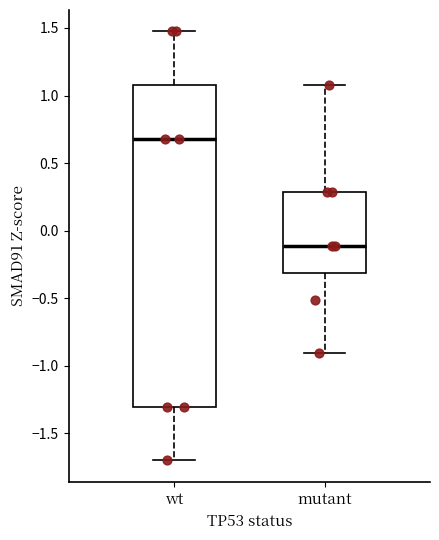

Which box has the lowest median line?

mutant